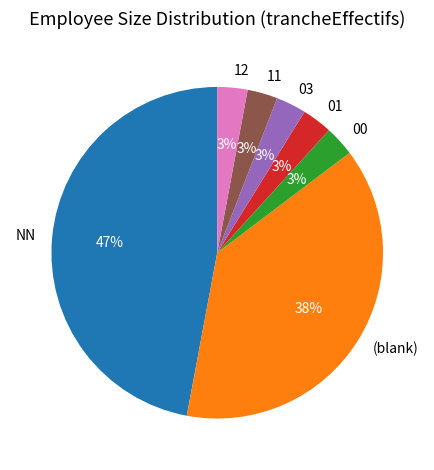

Is the sum of (blank) and 12 greater than half?

No